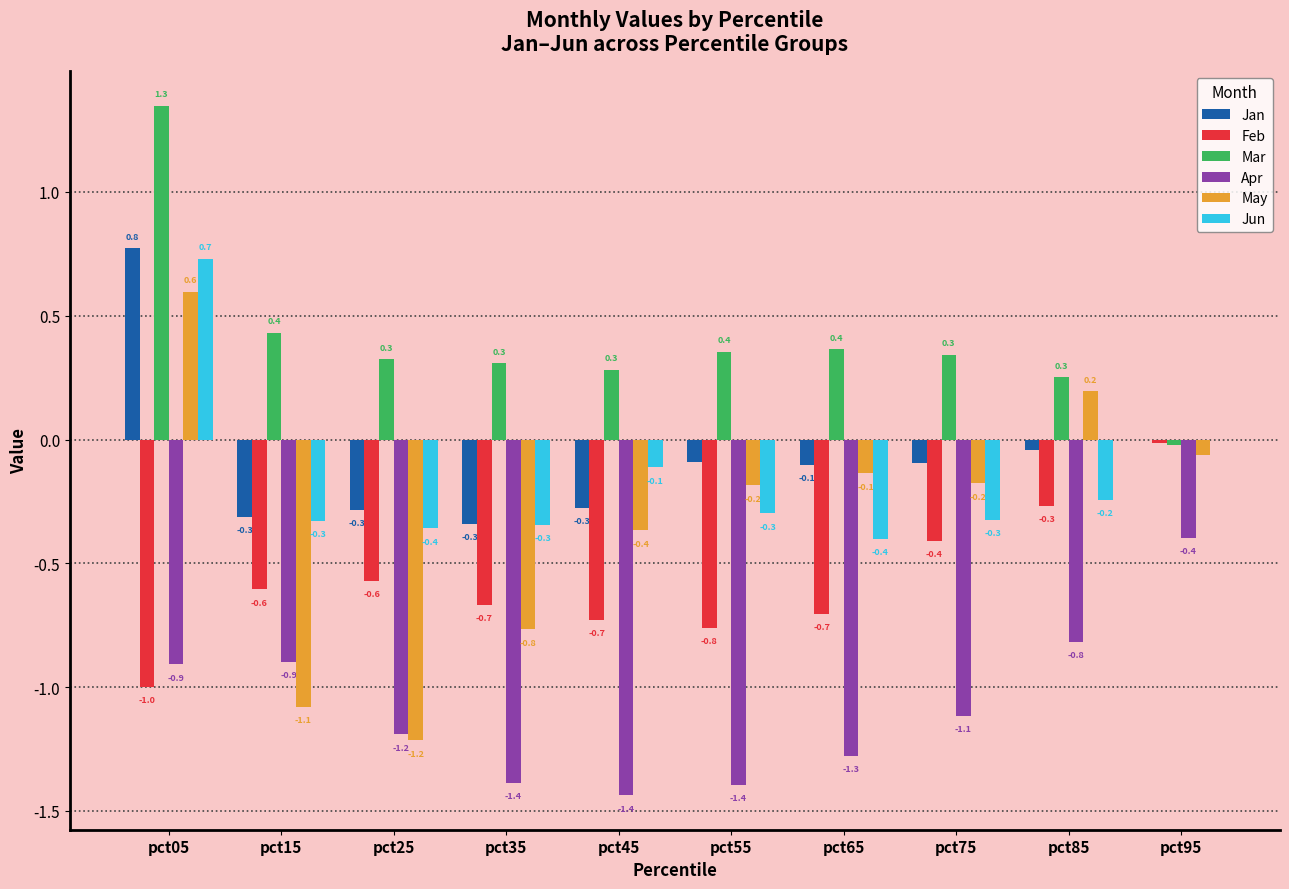

What is the highest value of the Jun series?

0.7